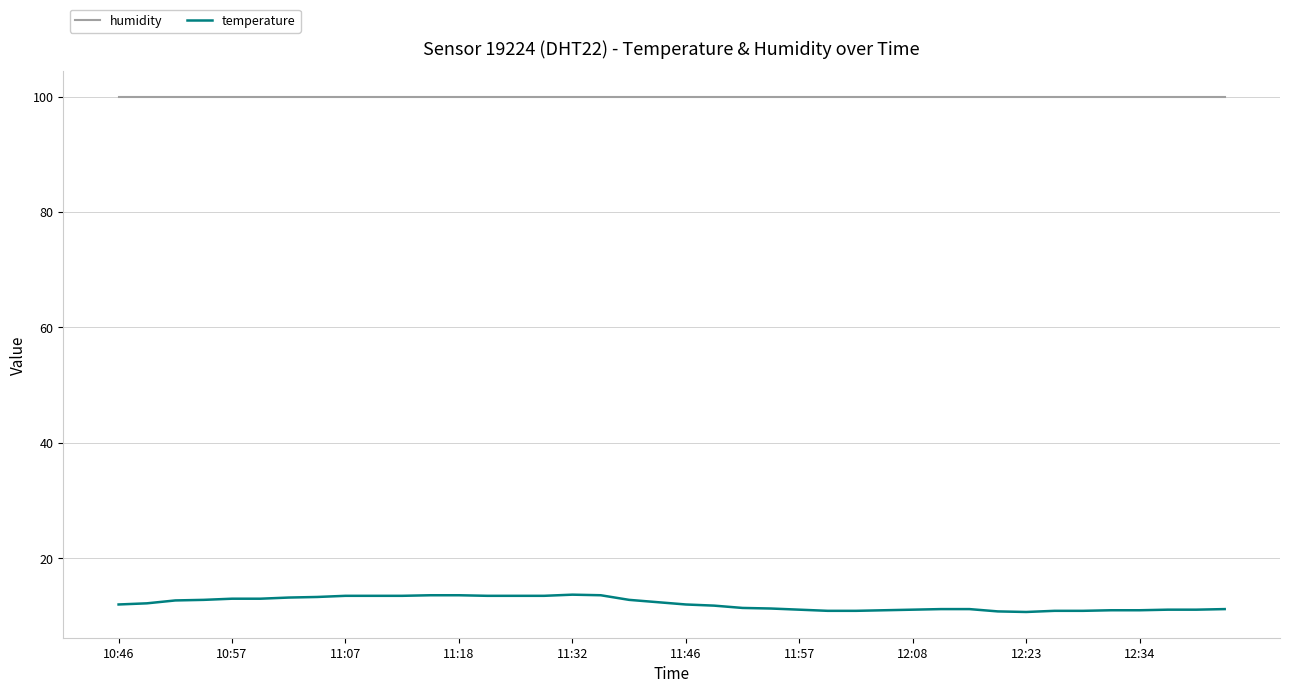

What are all the series names shown in the legend?

humidity, temperature